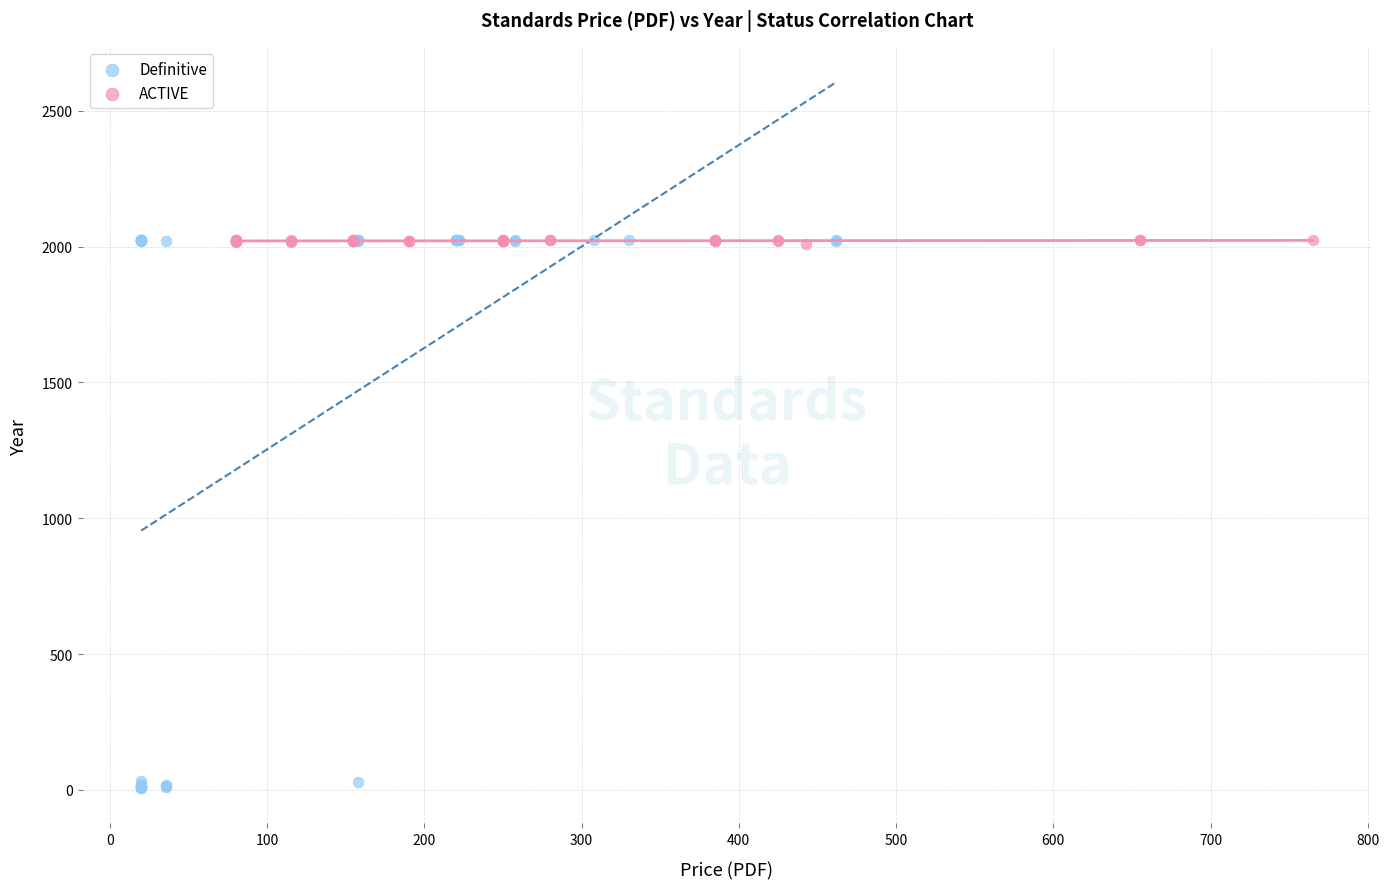

Which series contains the lowest Y value?

Definitive